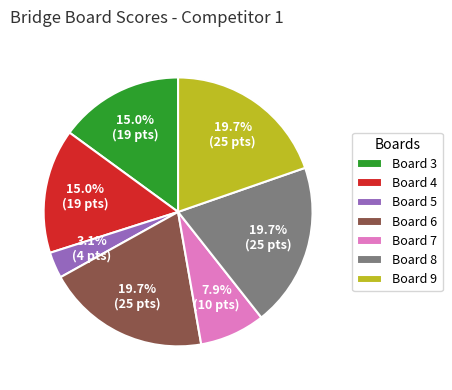

Is there any slice that represents more than half of the pie?

No